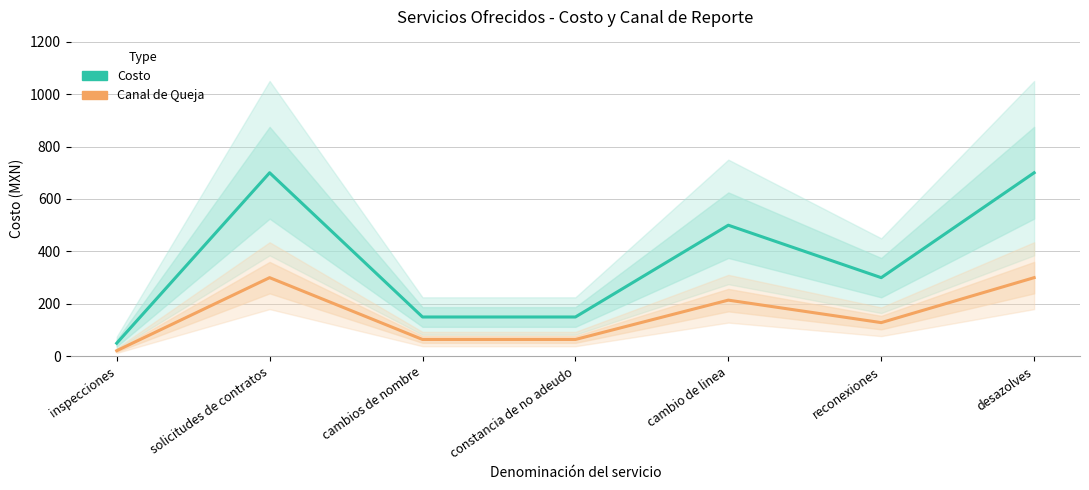

Rank the series by their maximum value, from highest to lowest.

Costo (Estimate), Canal de Queja (Estimate based on partial data)